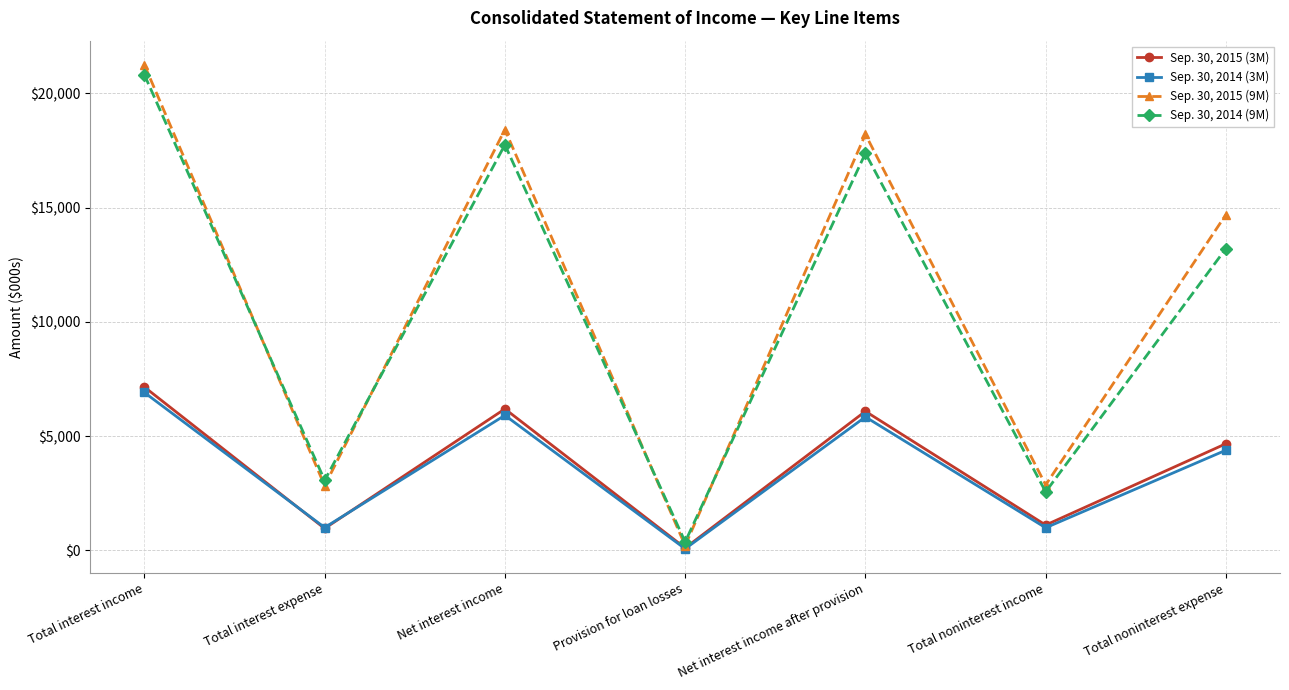

What is the value of the Sep. 30, 2014 (9M) point at the 7th from the left?

13212